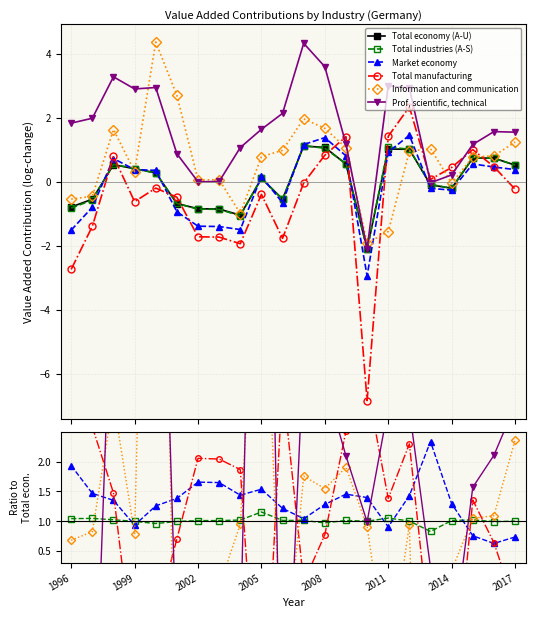

What is the difference between the Information and communication values at 2011 and 11?

5.8